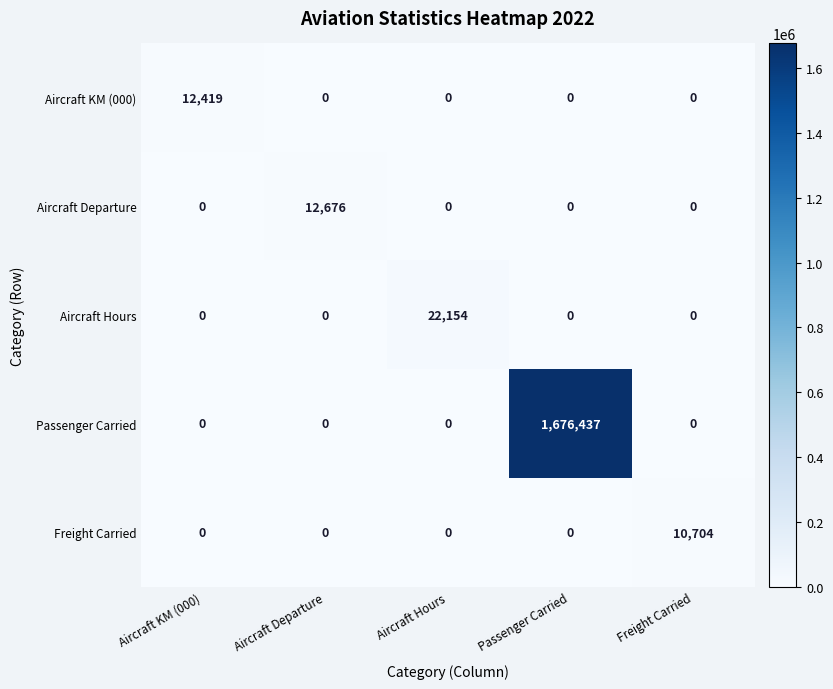

What is the highest value of the Aircraft Departure series?

12676